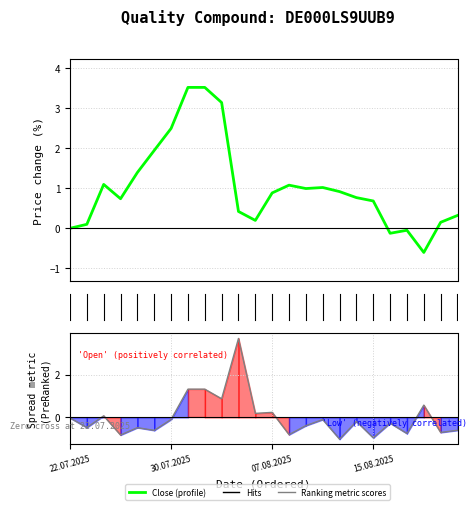

List the series in order of their peak value, highest first.

Ranking metric scores, Close (enrichment profile)